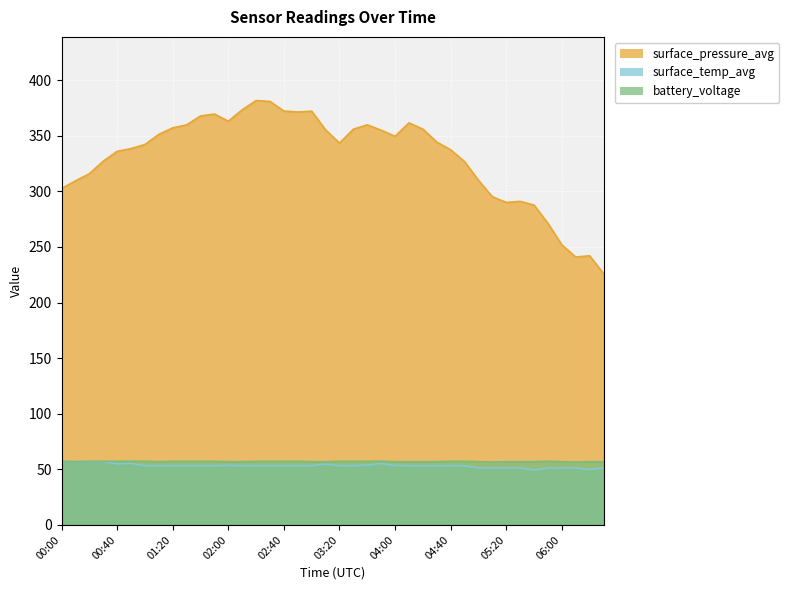

How many interior local peaks does the surface_pressure_avg series have?

7